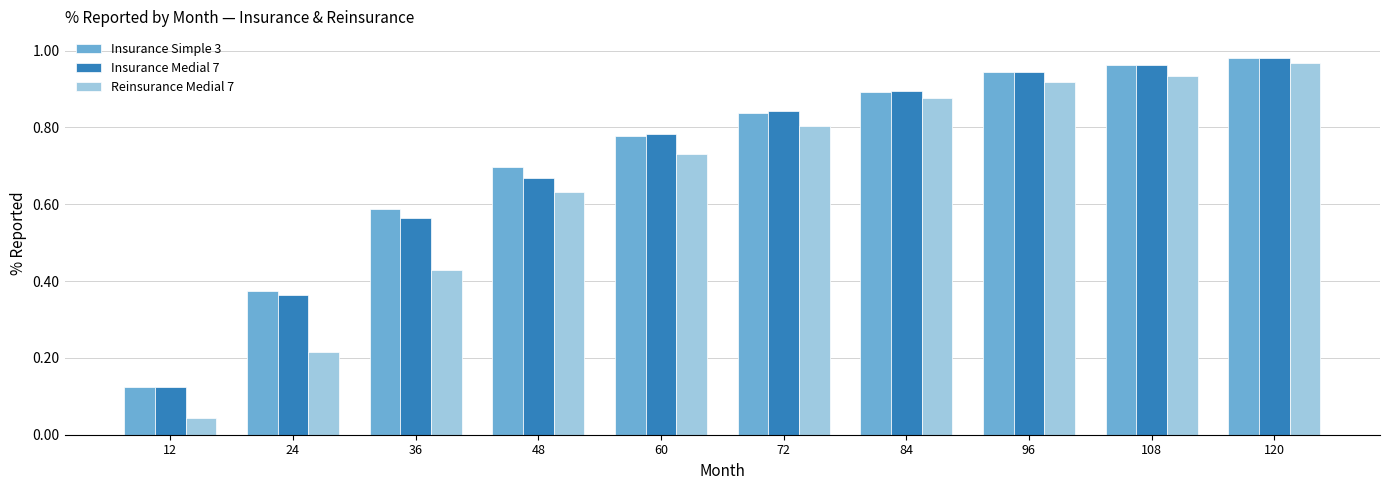

Where is Reinsurance Medial 7 nearest to the value 0?

12